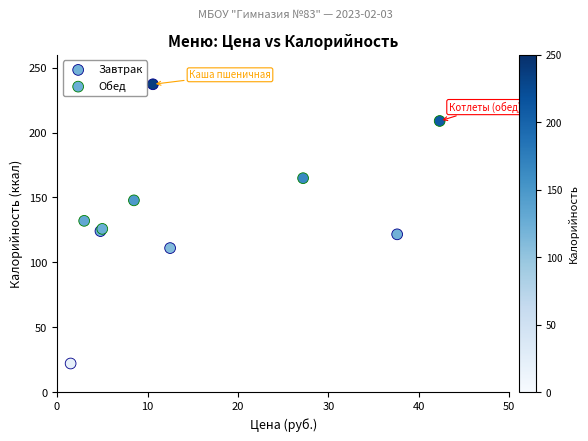

Which series has the largest Y range (max minus min)?

Завтрак